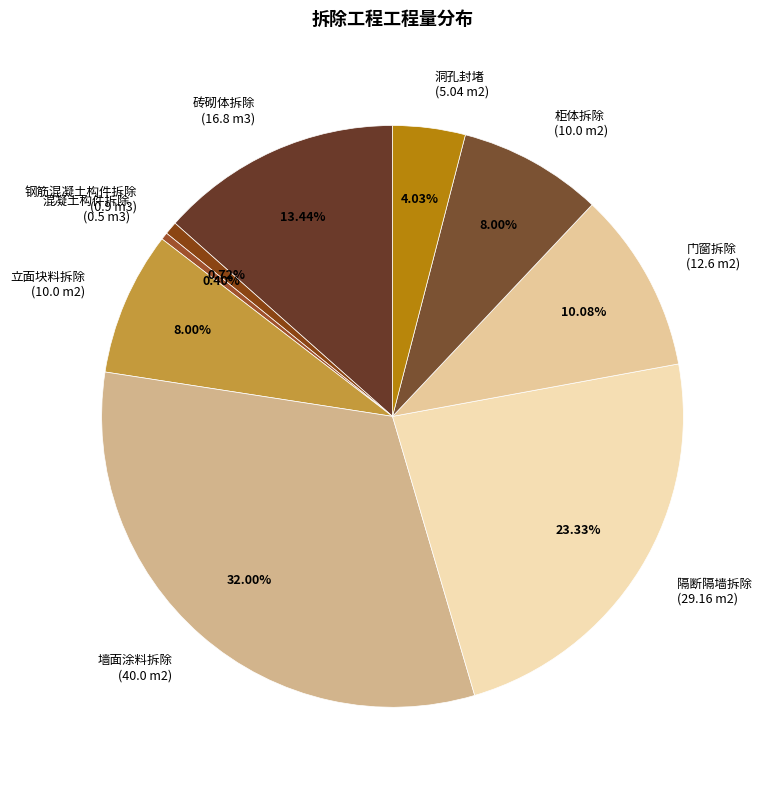

Do 柜体拆除 (10.0 m2) and 立面块料拆除 (10.0 m2) together represent more than half of the pie?

No